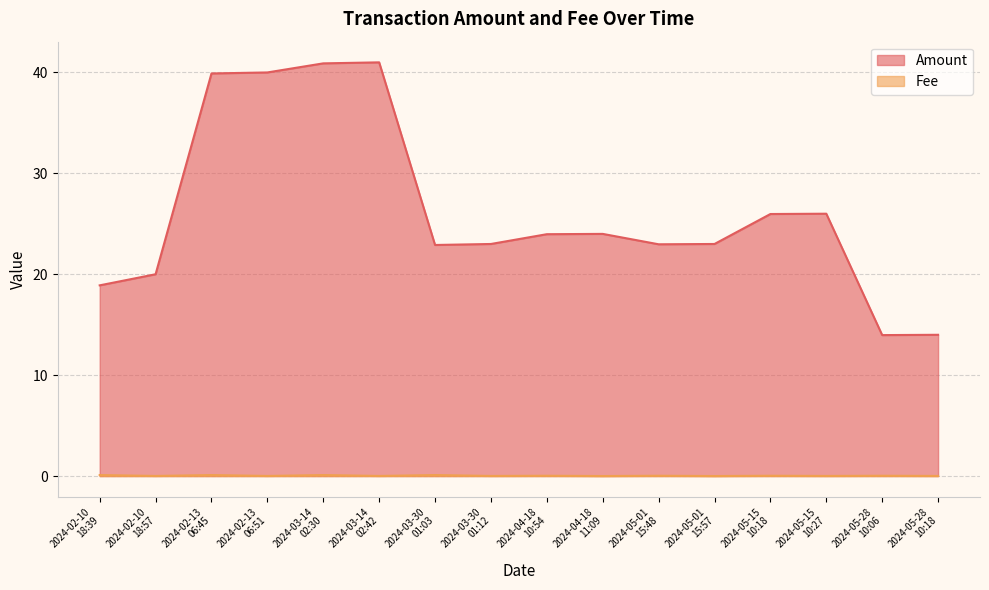

At which category is the sum across all series the highest?

2024-03-14
02:42